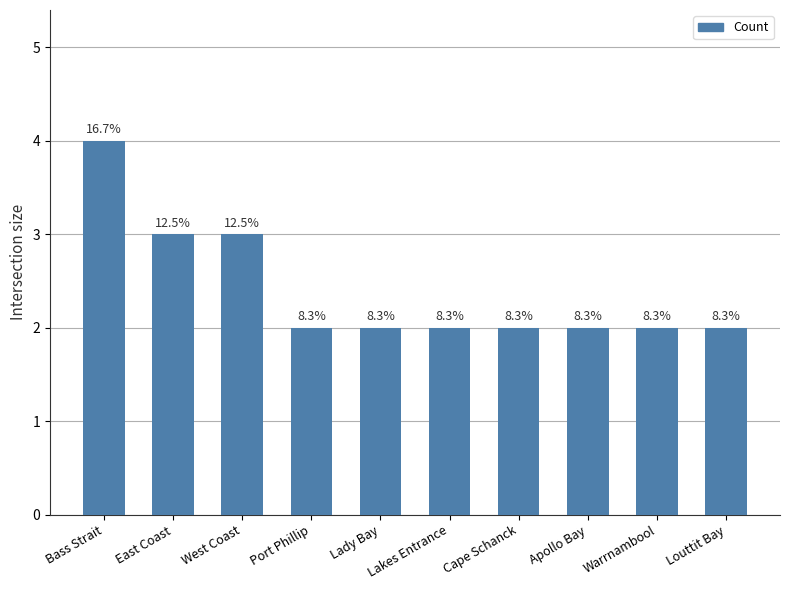

What is the label of the 1st bar from the right?

Louttit Bay